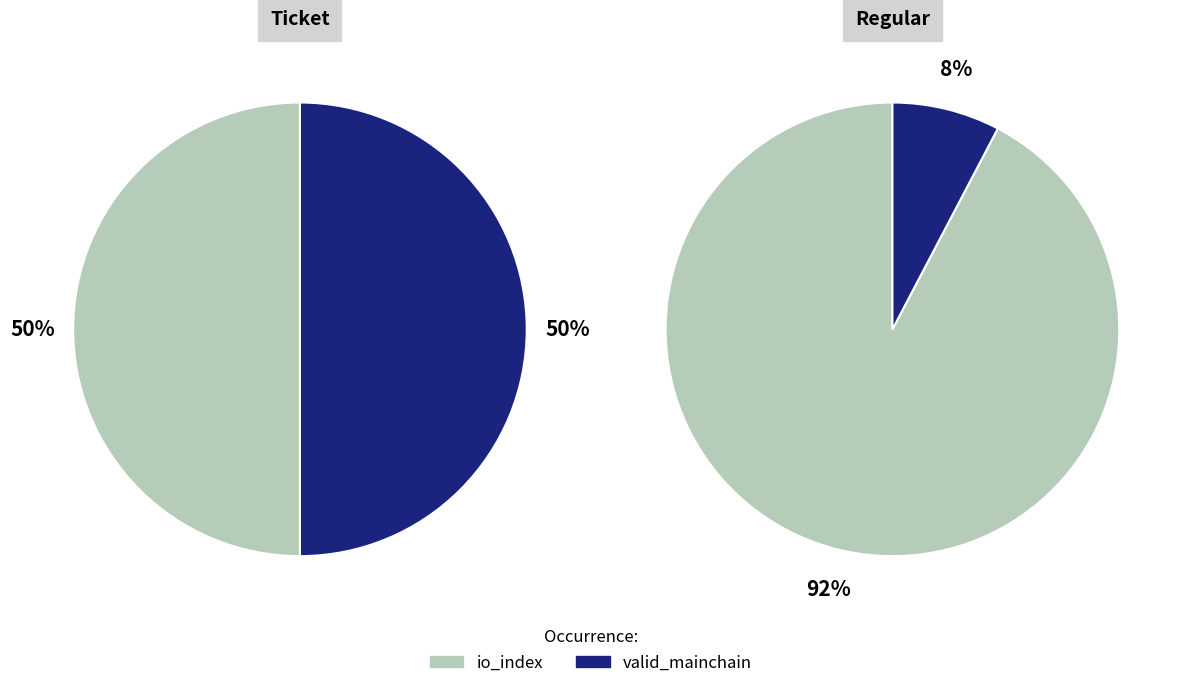

How many segments does this pie chart have?

2